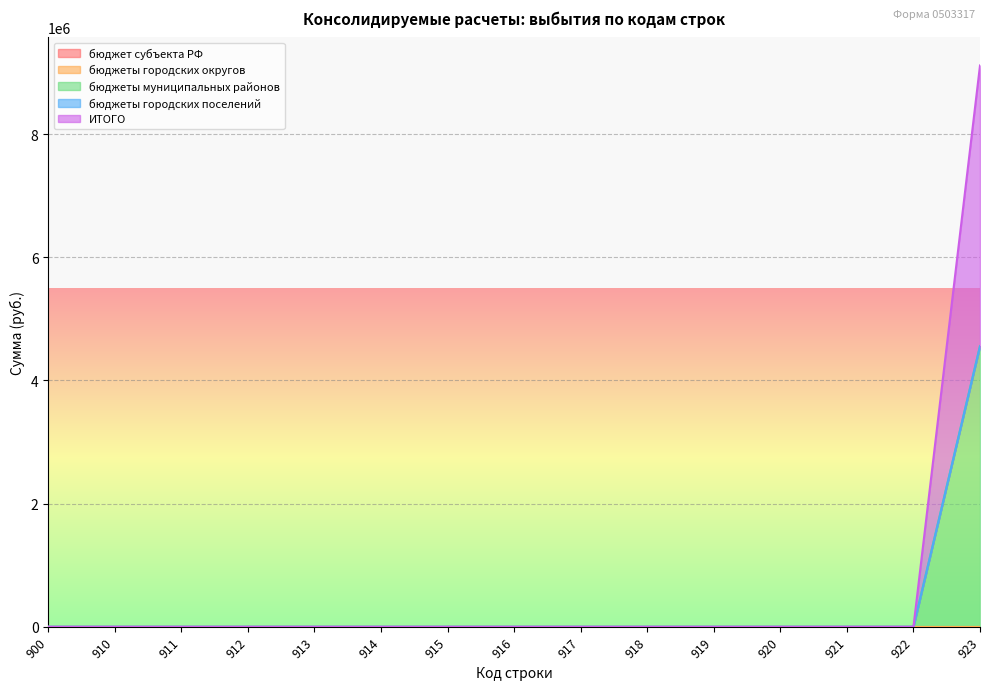

True or false: бюджет субъекта РФ and бюджеты городских округов intersect in this chart.

False